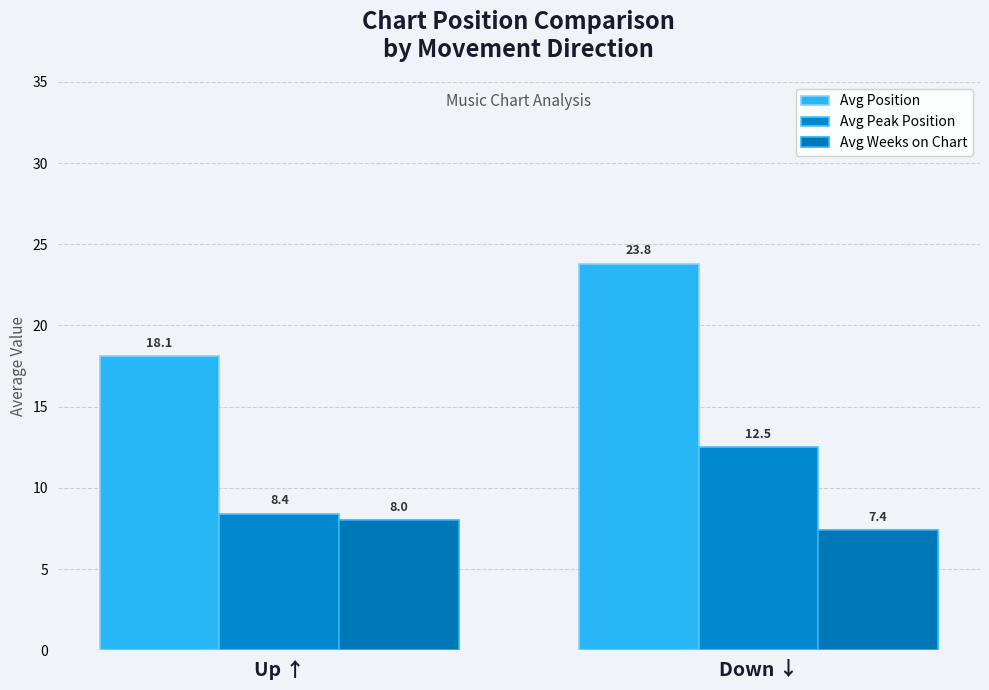

True or false: Avg Weeks on Chart has a value of 7.4 at Down ↓.

True